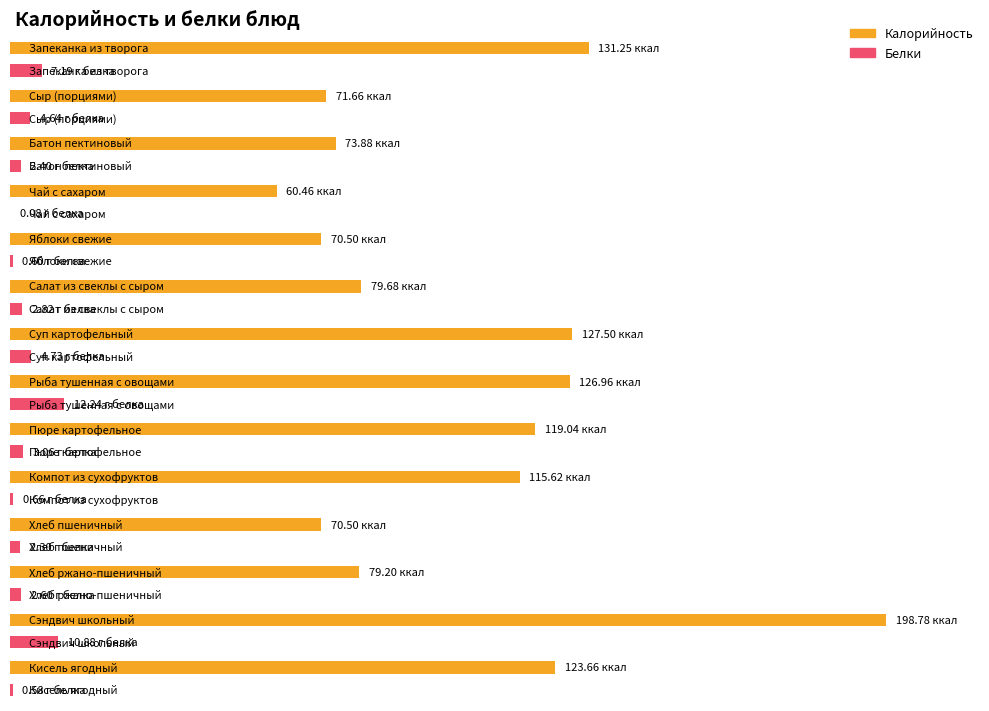

At which label is Калорийность closest to 129?

Суп картофельный